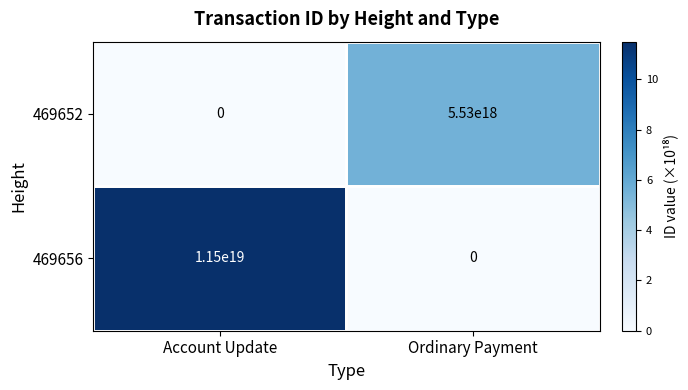

Which series has the widest spread of values?

469656